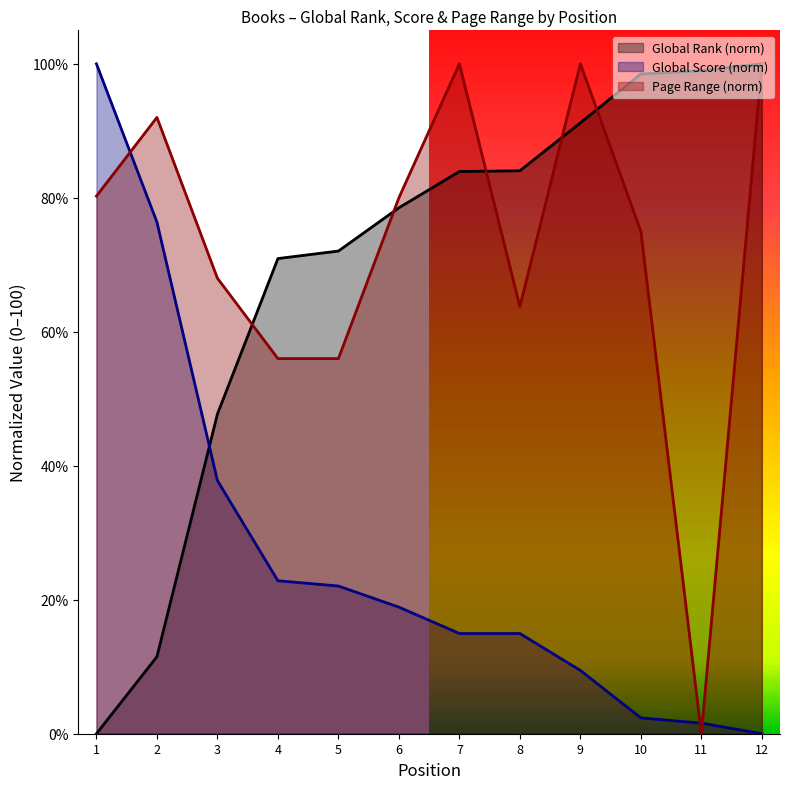

Does the chart have visible grid lines?

No